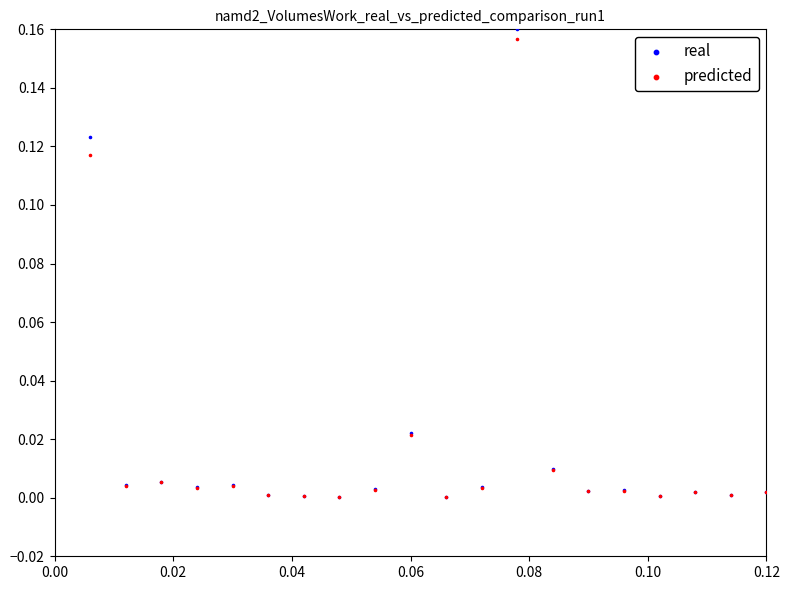

What are all the series names shown in the legend?

real, predicted